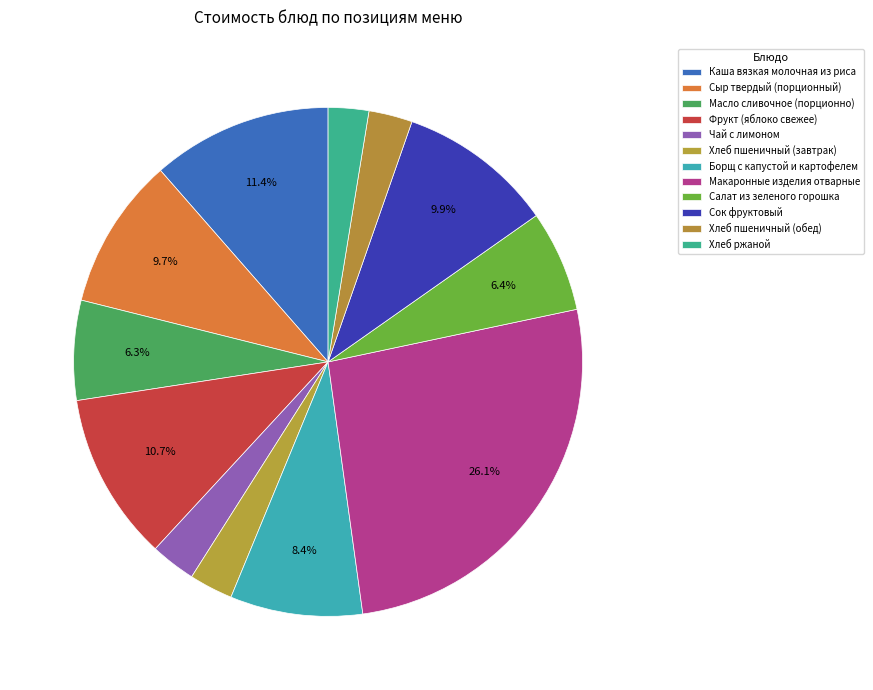

Between Борщ с капустой и картофелем and Фрукт (яблоко свежее), which is larger?

Фрукт (яблоко свежее)